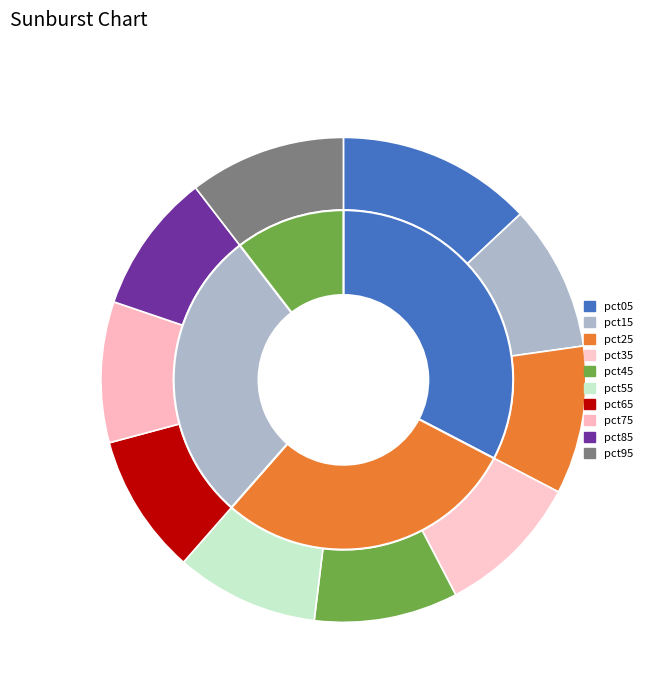

To the nearest percent, what is the average slice percentage?

10%